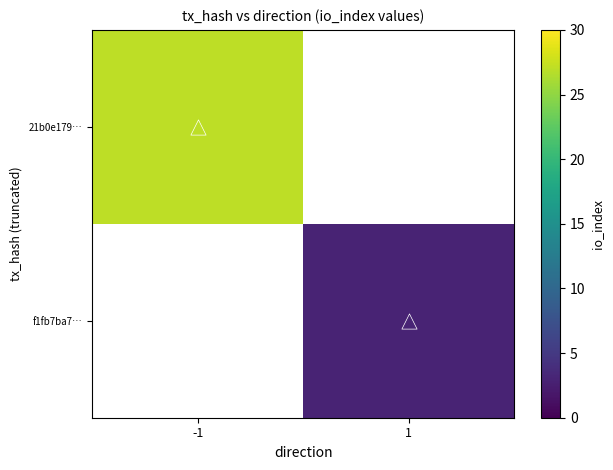

Is the value of f1fb7ba7… at -1 greater than the value of 21b0e179… at -1?

No